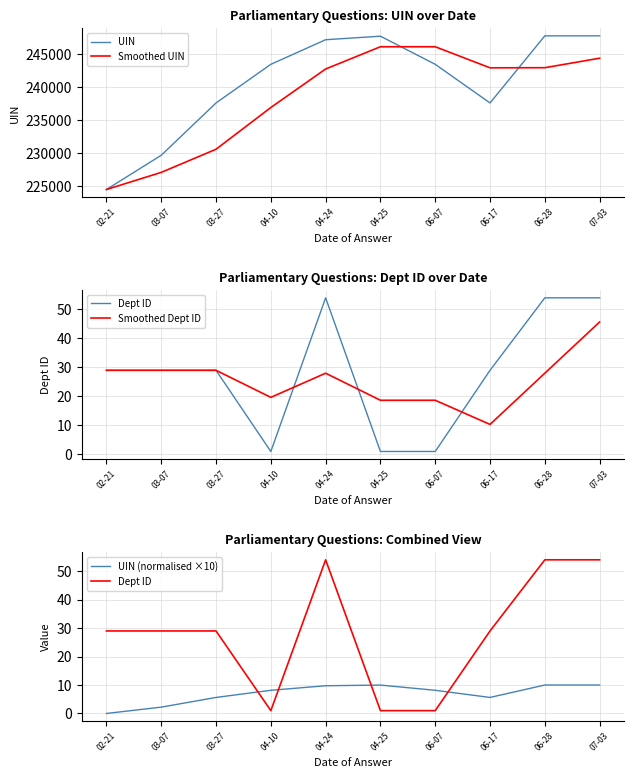

What is the total value across all series at 06-07?

489514.5